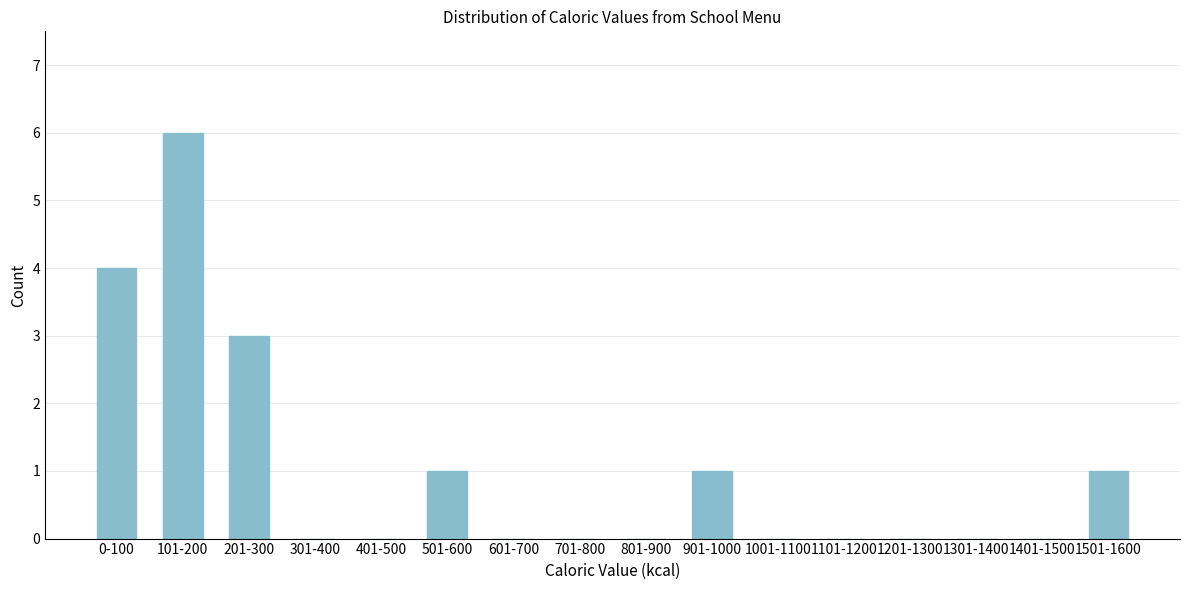

Reading left to right, list all the values displayed in this chart.

0-100=4	101-200=6	201-300=3	301-400=0	401-500=0	501-600=1	601-700=0	701-800=0	801-900=0	901-1000=1	1001-1100=0	1101-1200=0	1201-1300=0	1301-1400=0	1401-1500=0	1501-1600=1